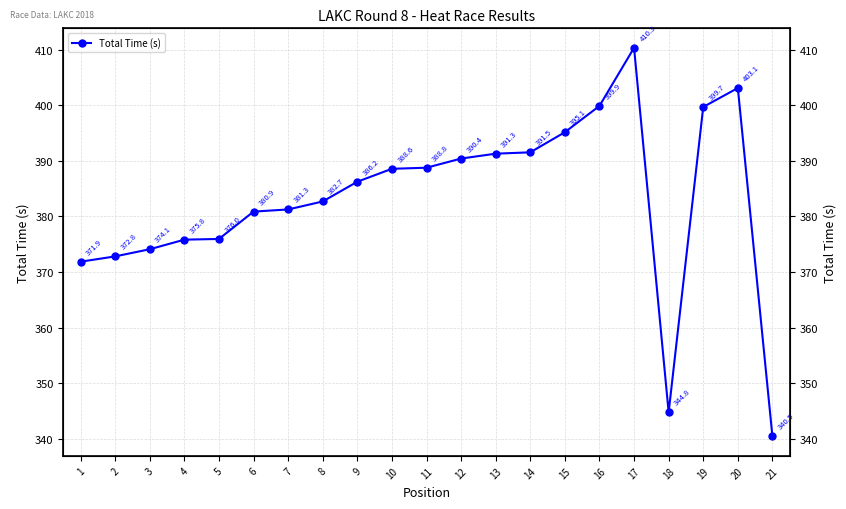

What is the value of the 2nd point from the left?

372.8